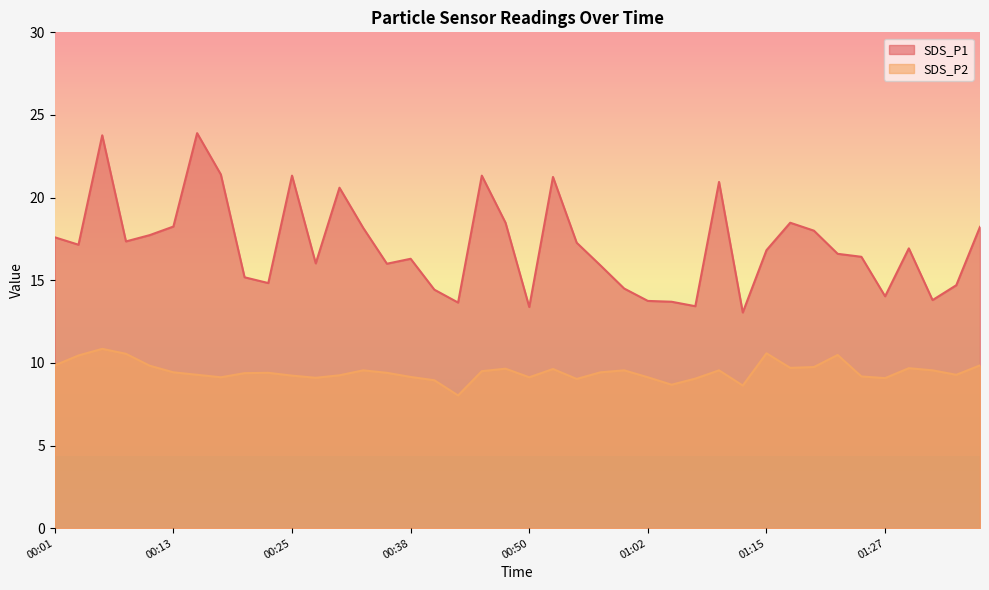

Does the chart display data point markers on the line(s)?

No